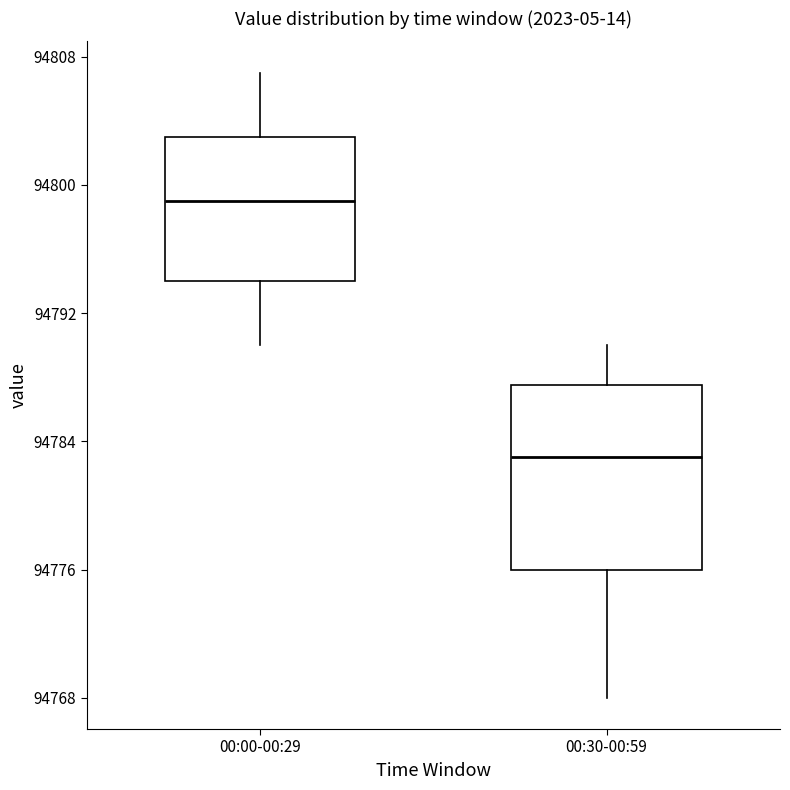

Which box has the highest median line?

00:00-00:29